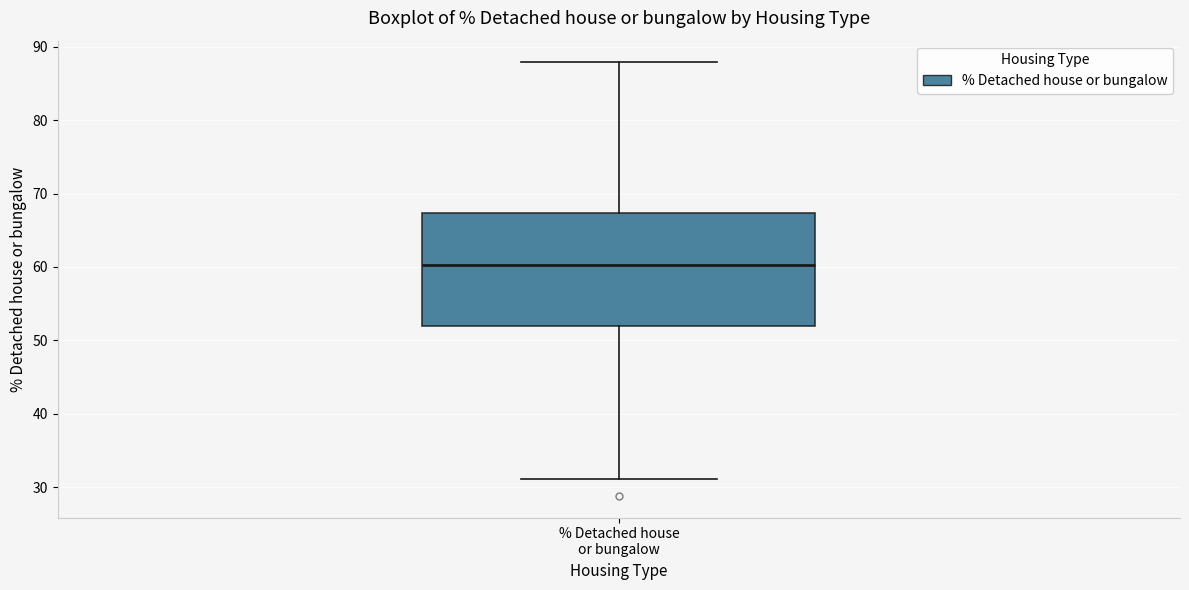

Where is the upper edge of the box for % Detached house or bungalow on the y-axis? The values are not printed on the chart, so give them approximately, as read against the axis.

67